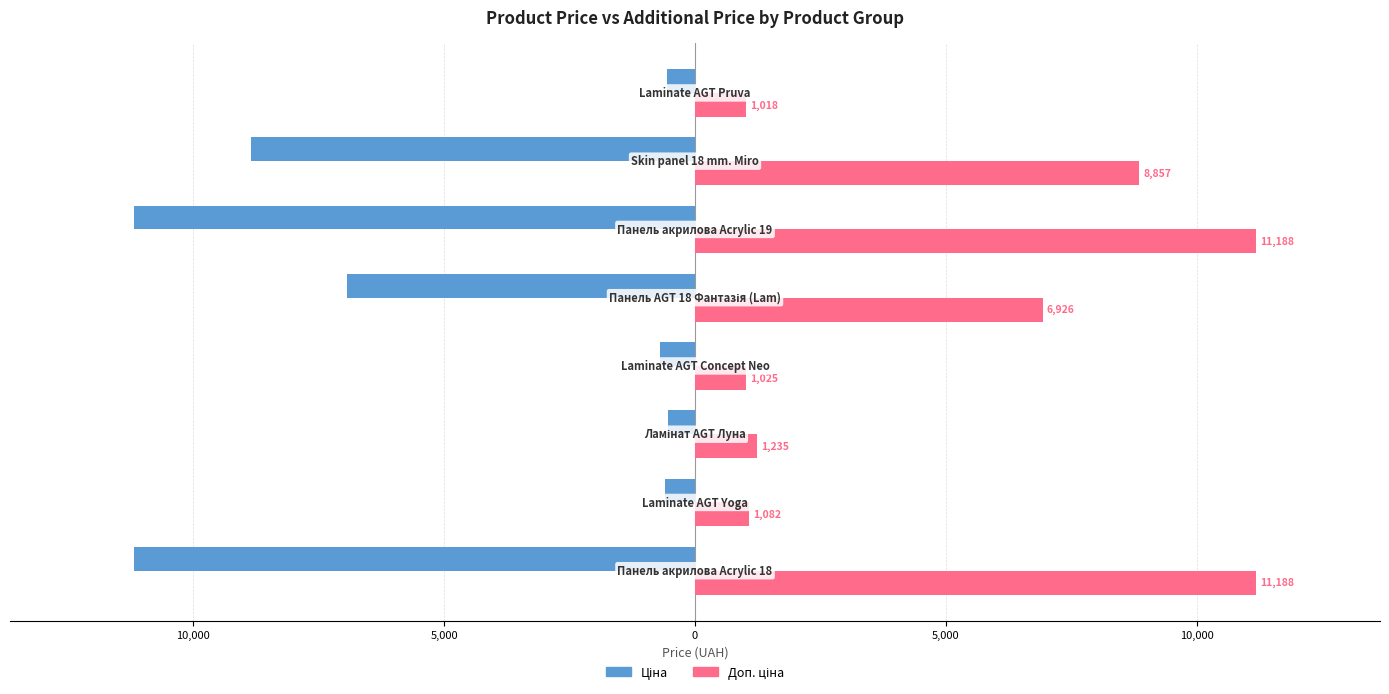

What is the smallest value displayed?

-11188.2